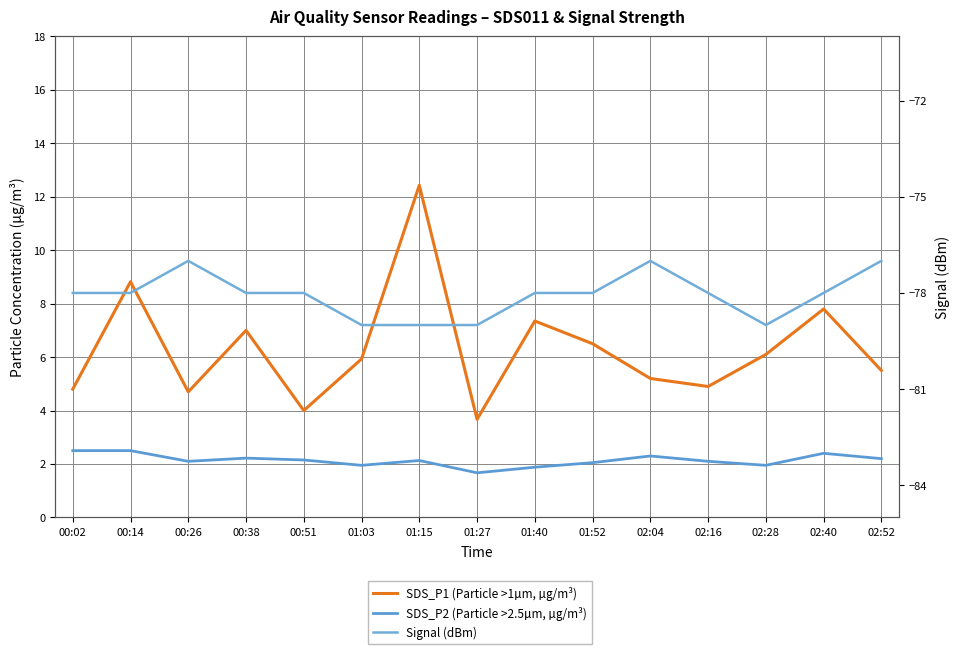

Where does the SDS_P1 (Particle >1µm, µg/m³) series first go above 5?

00:14